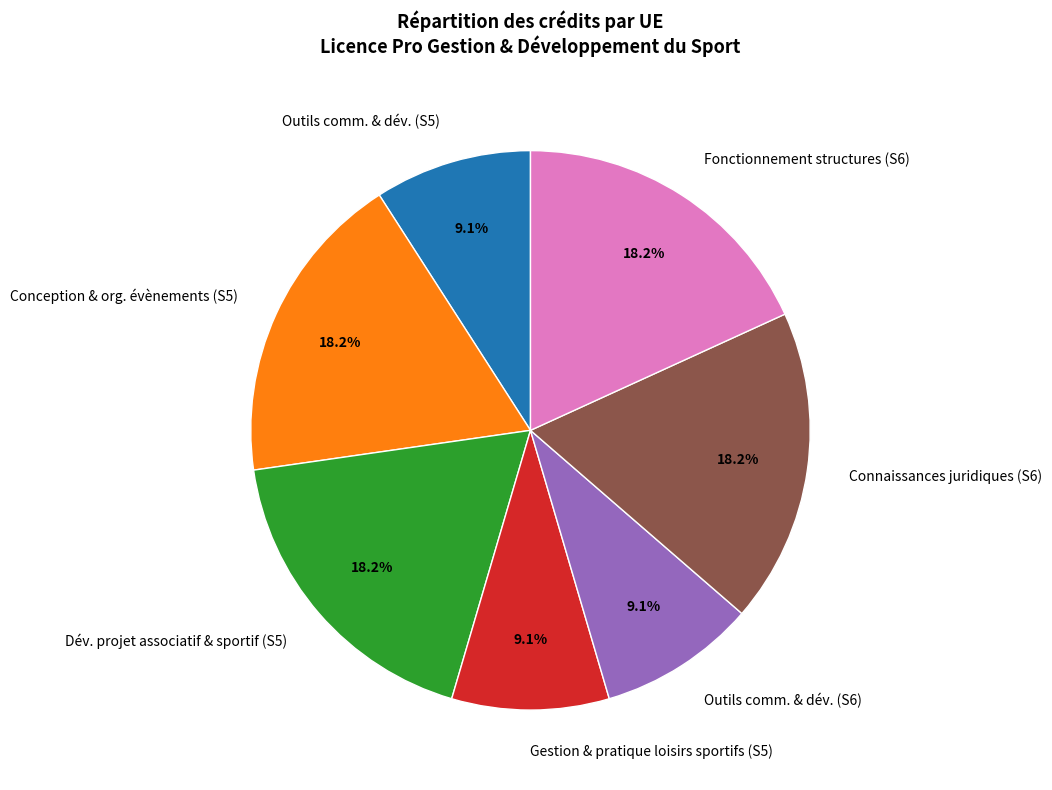

How much of the chart is everything except Dév. projet associatif & sportif (S5)?

81.8%